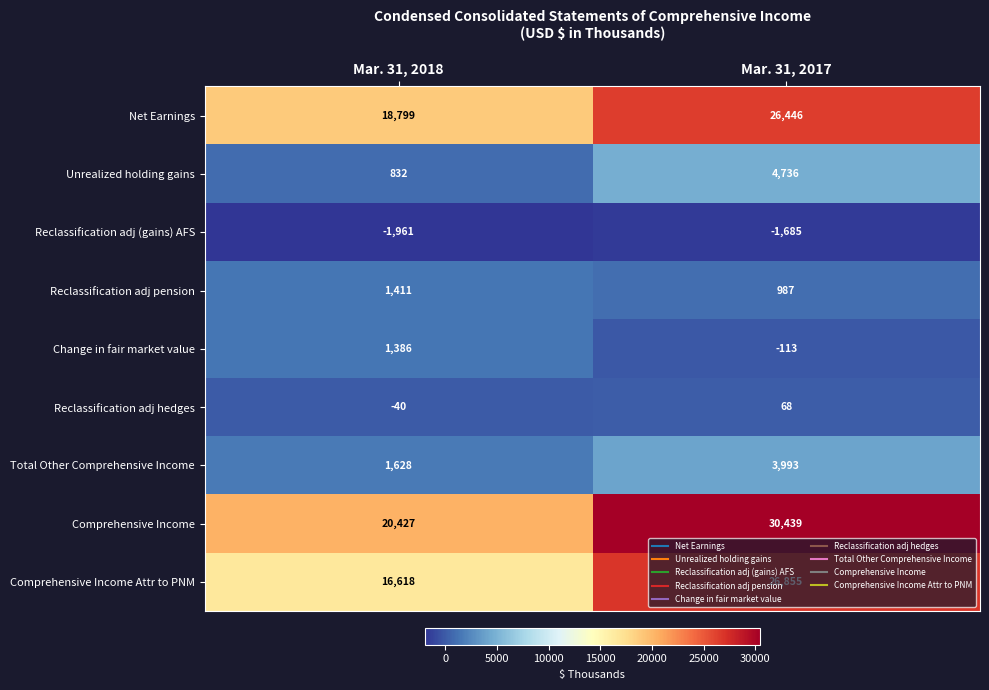

What is the spread (max minus min) of values at Mar. 31, 2018?

22388